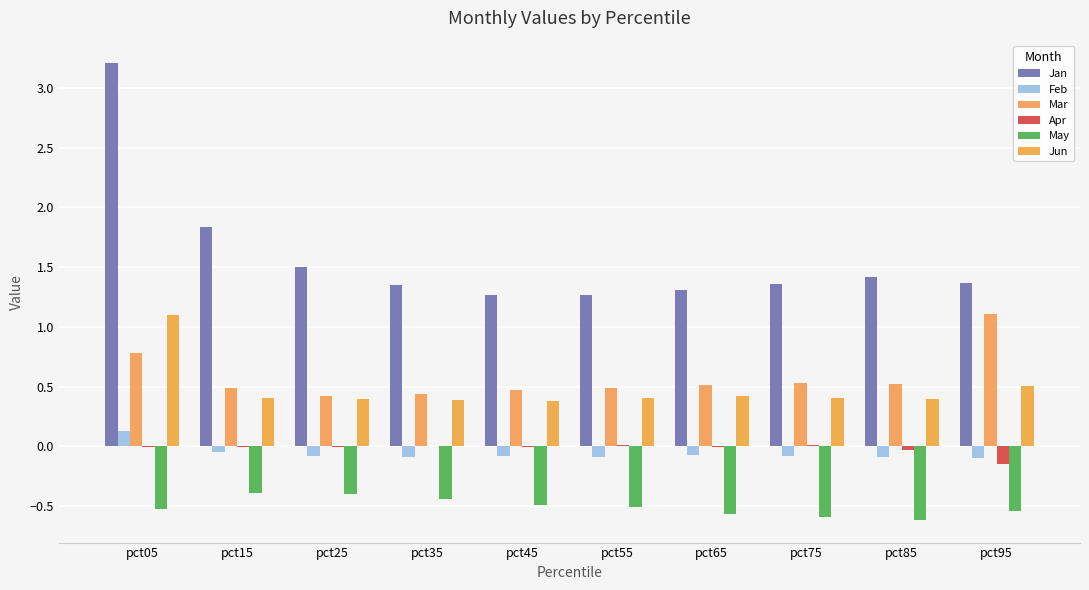

What is the spread (max minus min) of values at pct45?

1.8